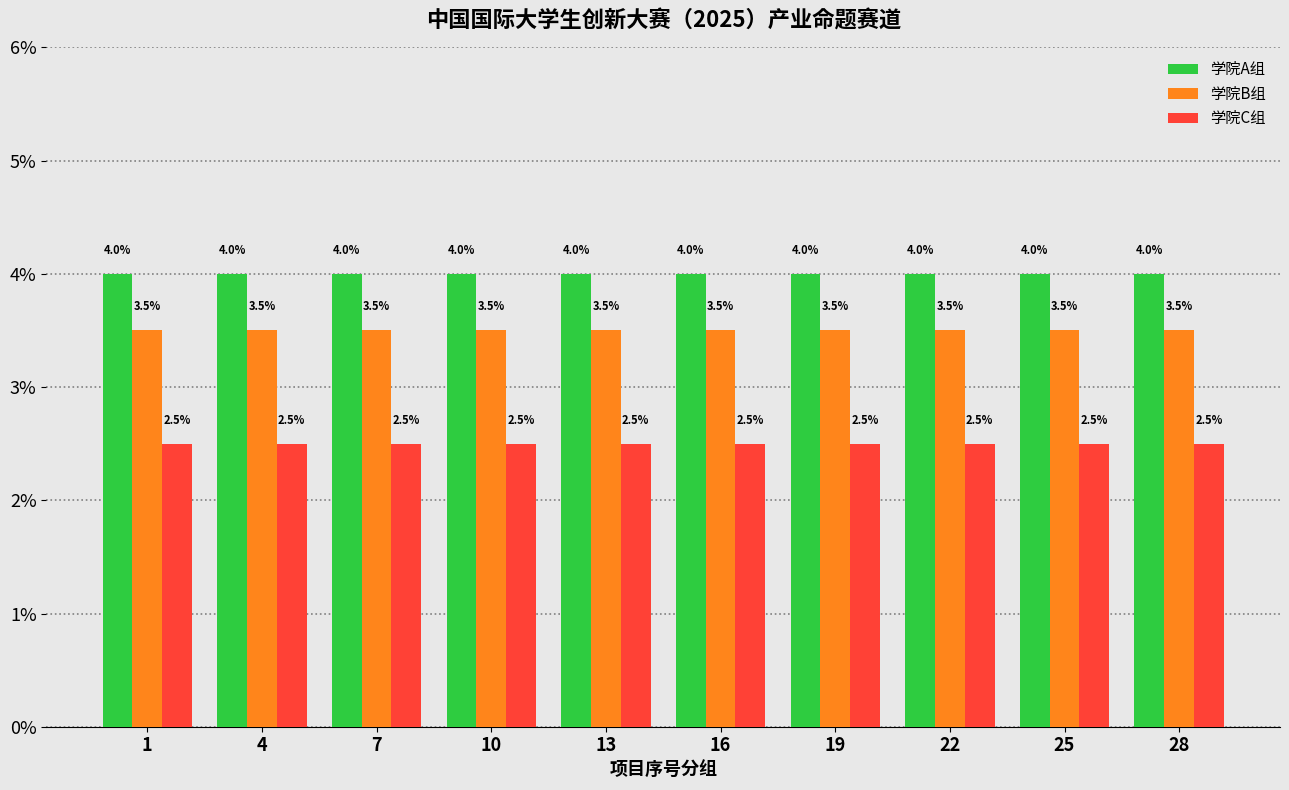

Rank the series by their maximum value, from highest to lowest.

学院A组, 学院B组, 学院C组